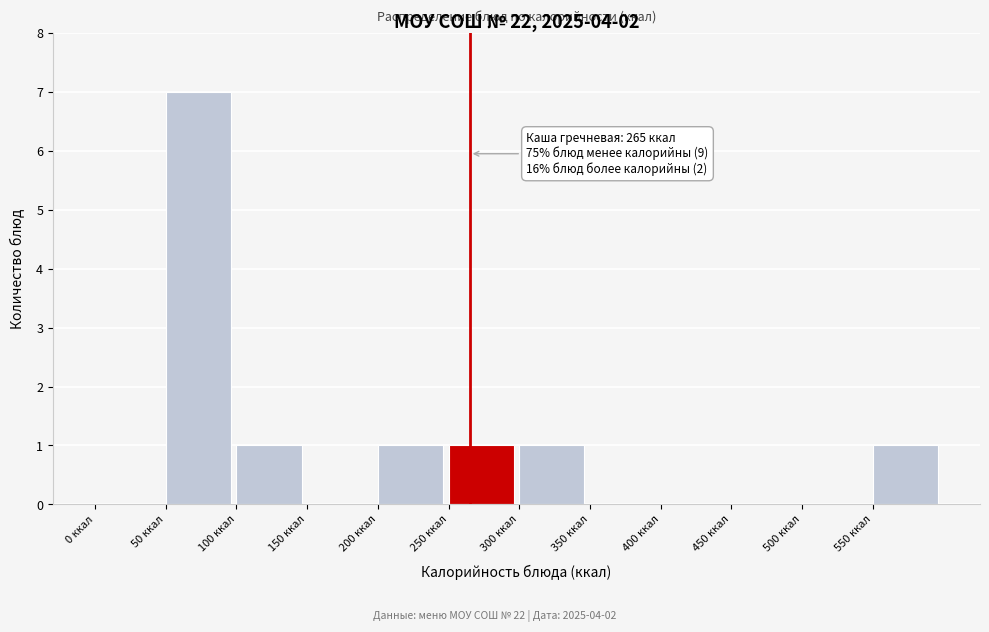

Which range on the x-axis has the tallest bar?

50 to 100